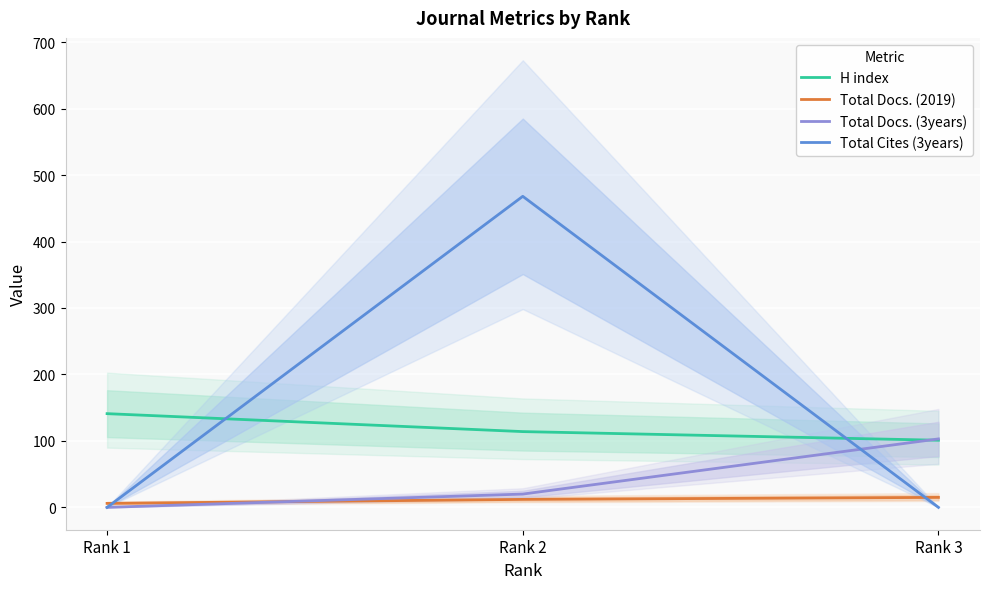

How many values in Total Docs. (3years) are above zero?

2